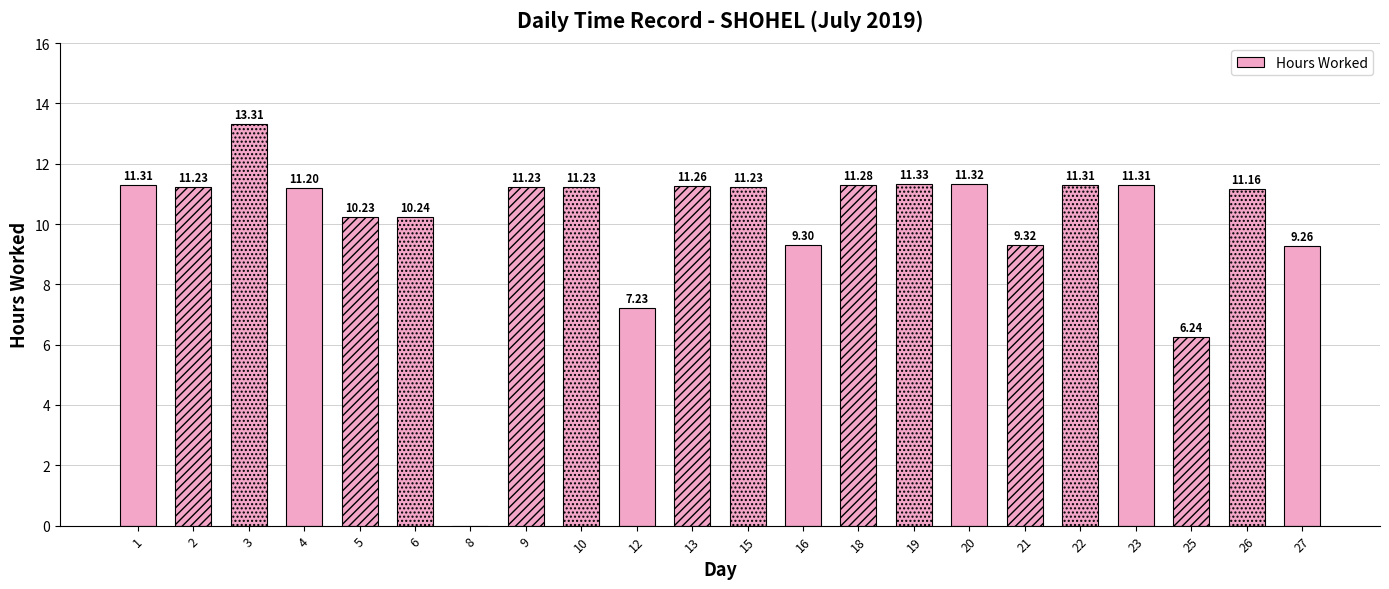

The chart shows a value of 6.1 at 10. True or false?

False